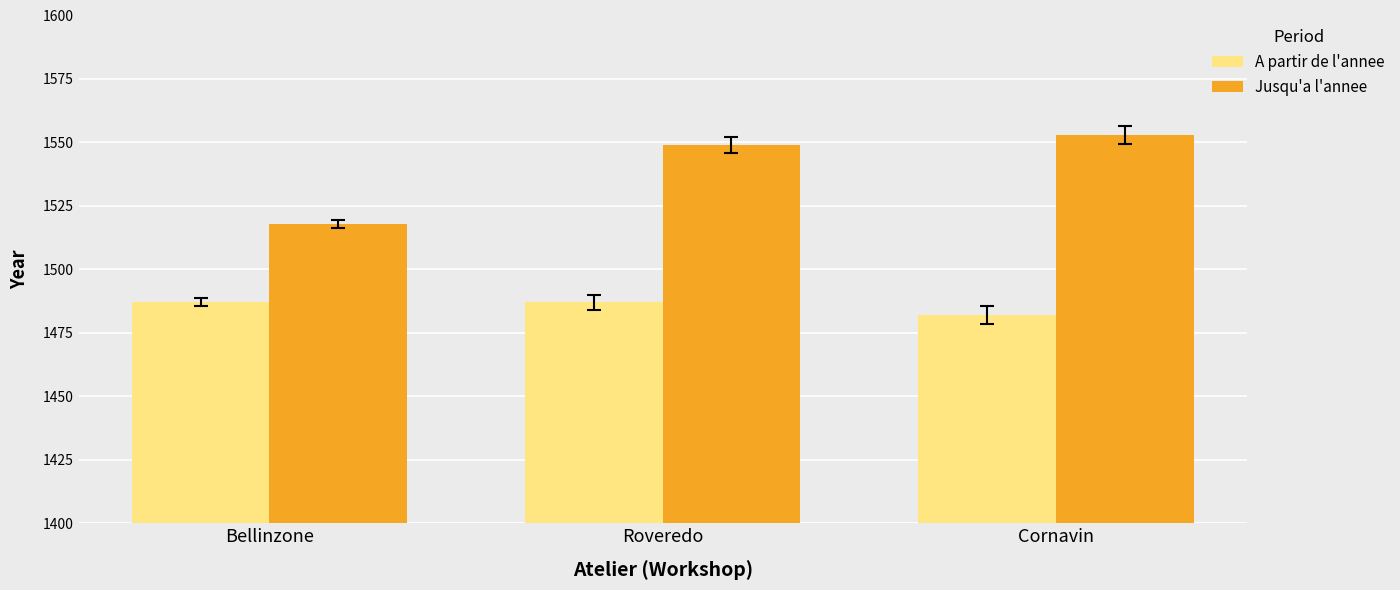

What value does the Jusqu'a l'annee series have at Roveredo, to the nearest 5?

1550